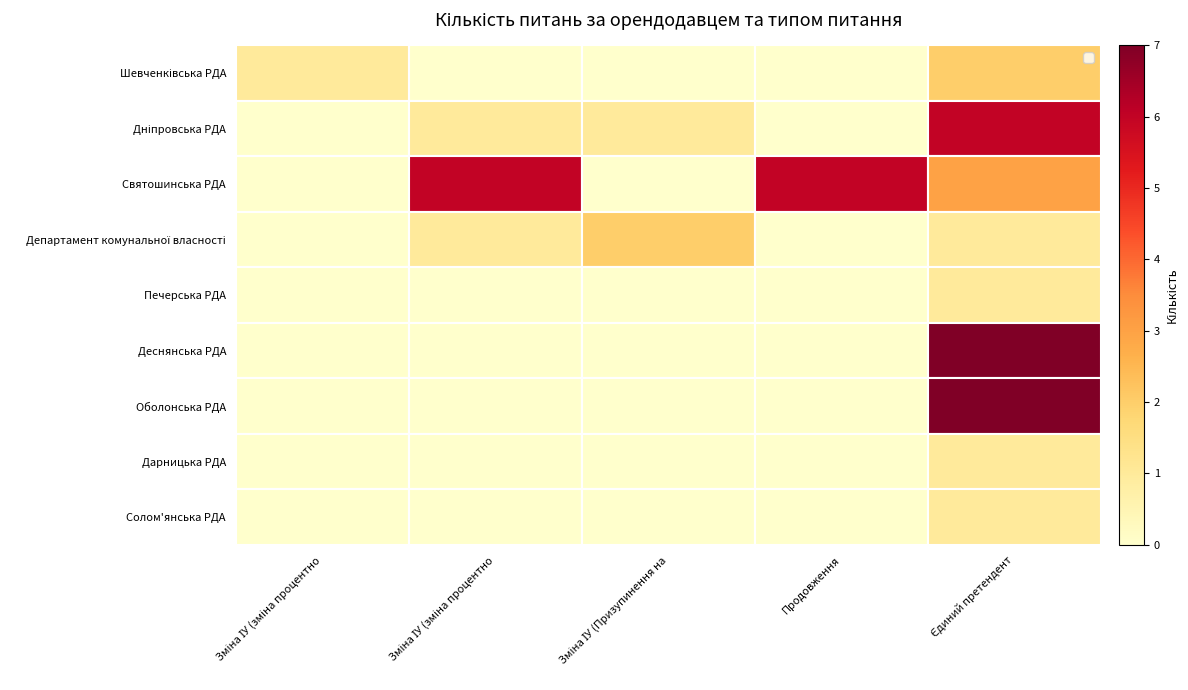

At which category is the sum across all series the highest?

Єдиний претендент